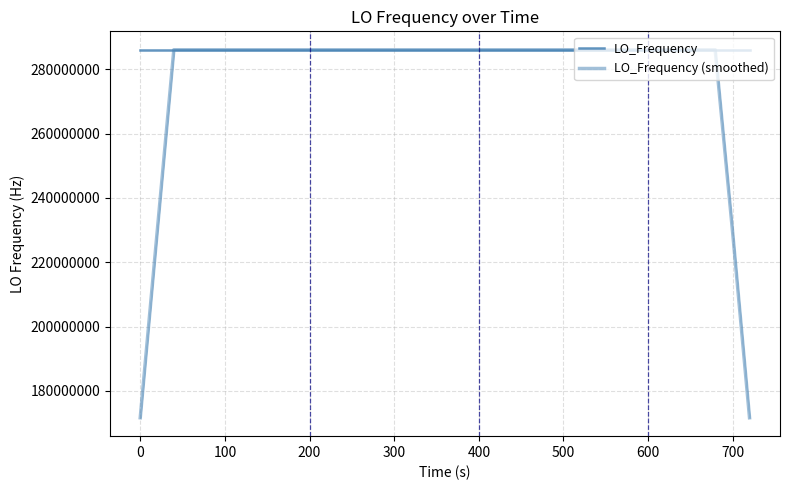

True or false: LO_Frequency has more than 1 points higher than both neighbors.

True